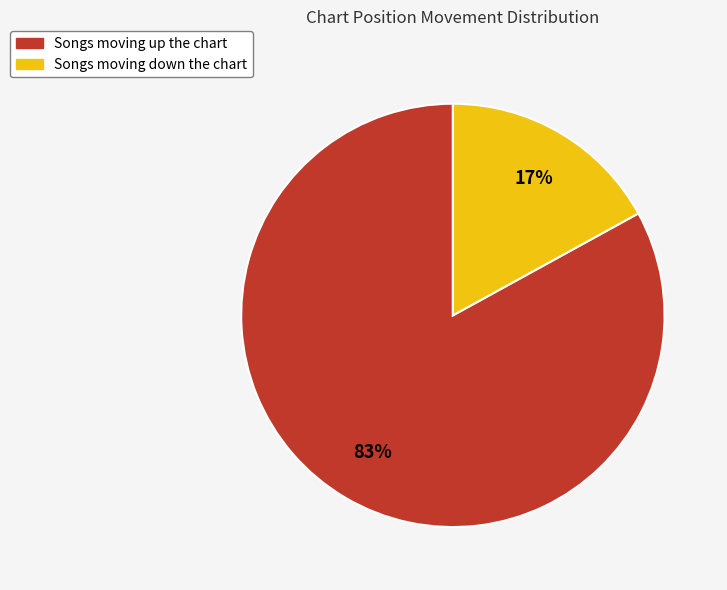

To the nearest percent, what is the average slice percentage?

50%